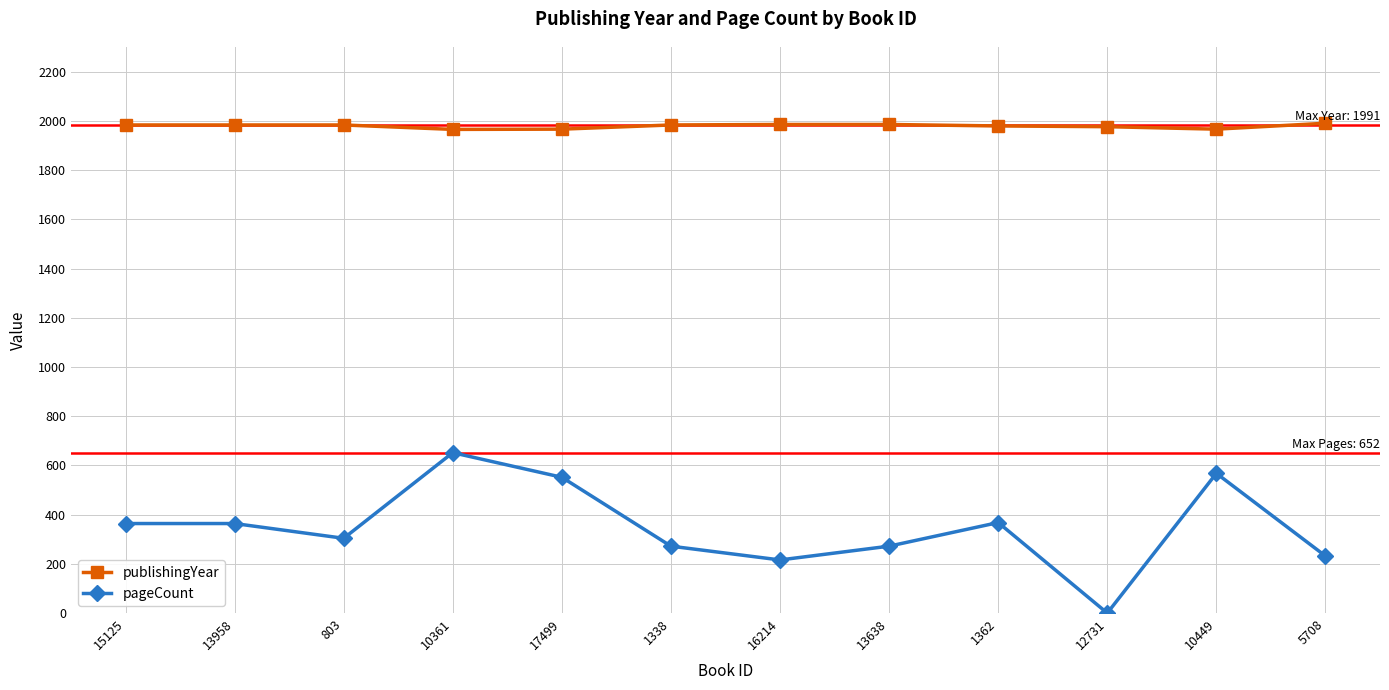

List the series in order of their peak value, highest first.

publishingYear, pageCount